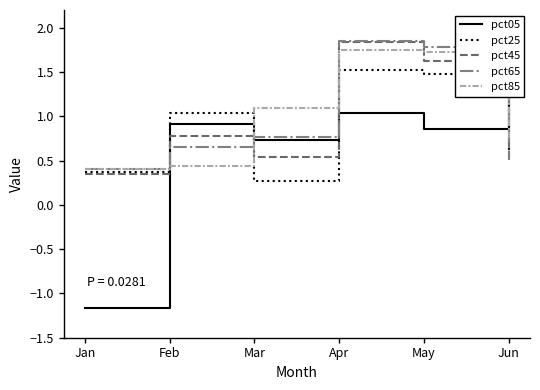

What is the average value of the pct45 series?

0.9